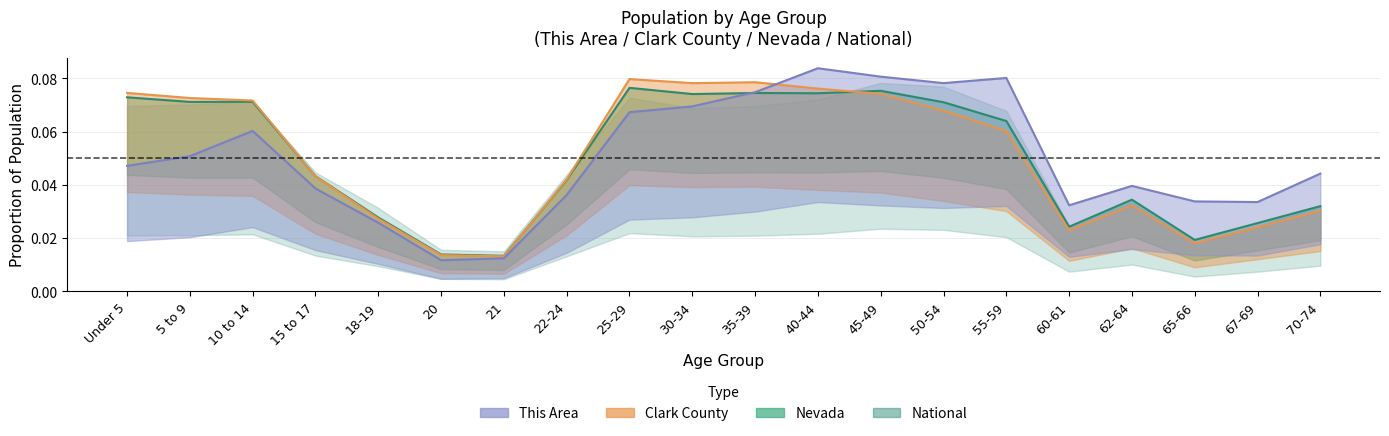

Does the chart display data point markers on the line(s)?

No